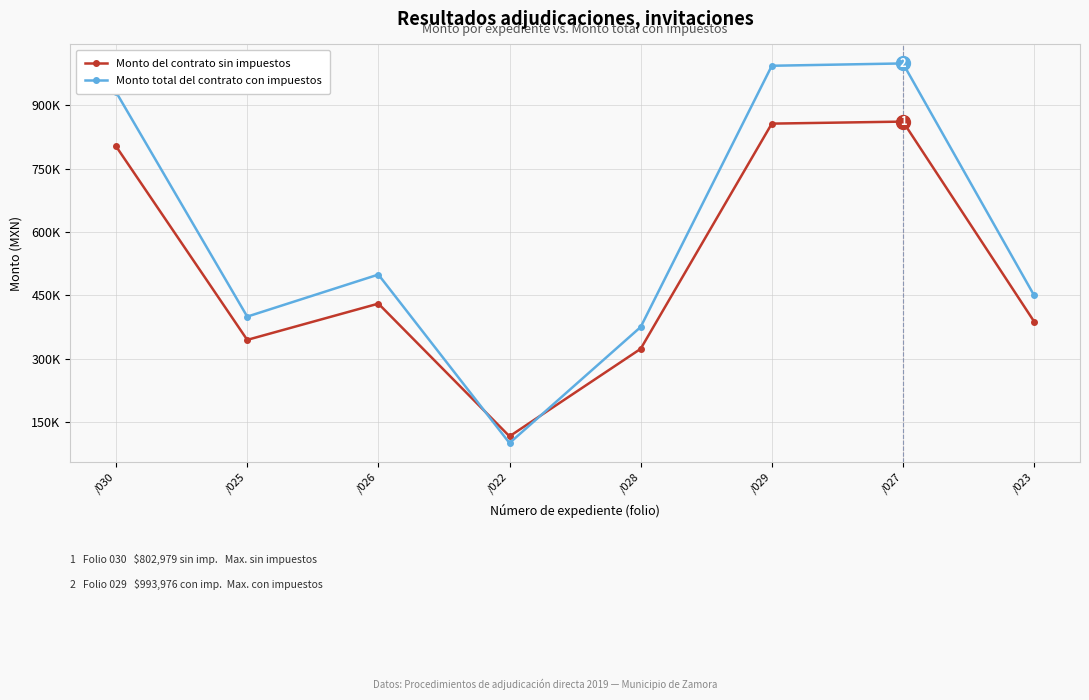

How many categories are shown in the chart?

8